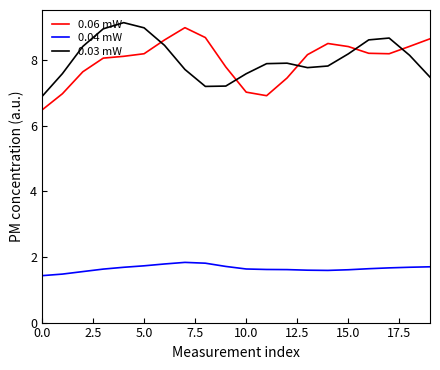

In 0.04 mW, how many points are higher than both neighbors (excluding endpoints)?

1